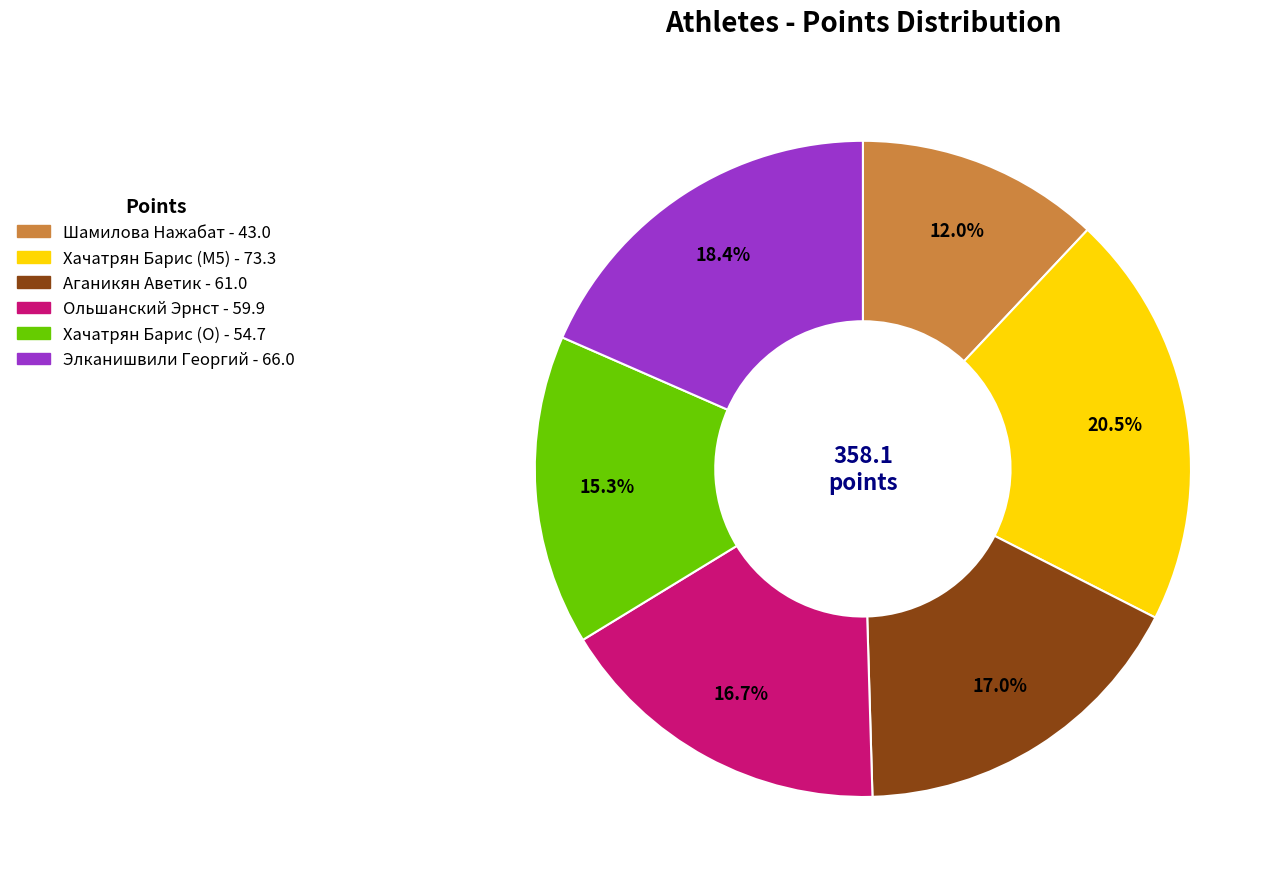

To the nearest percent, what is the difference between the Хачатрян Барис (M5) and Ольшанский Эрнст slice percentages?

4%